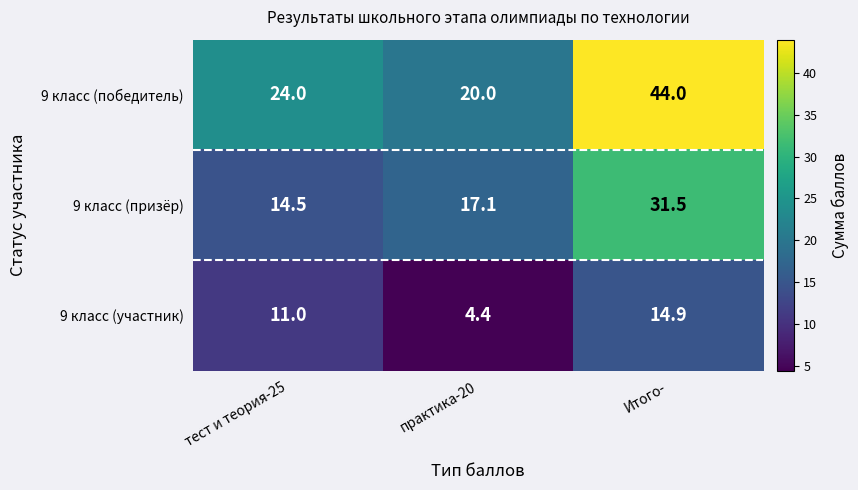

The 9 класс (победитель) series shows 44.0 at Итого-. True or false?

True